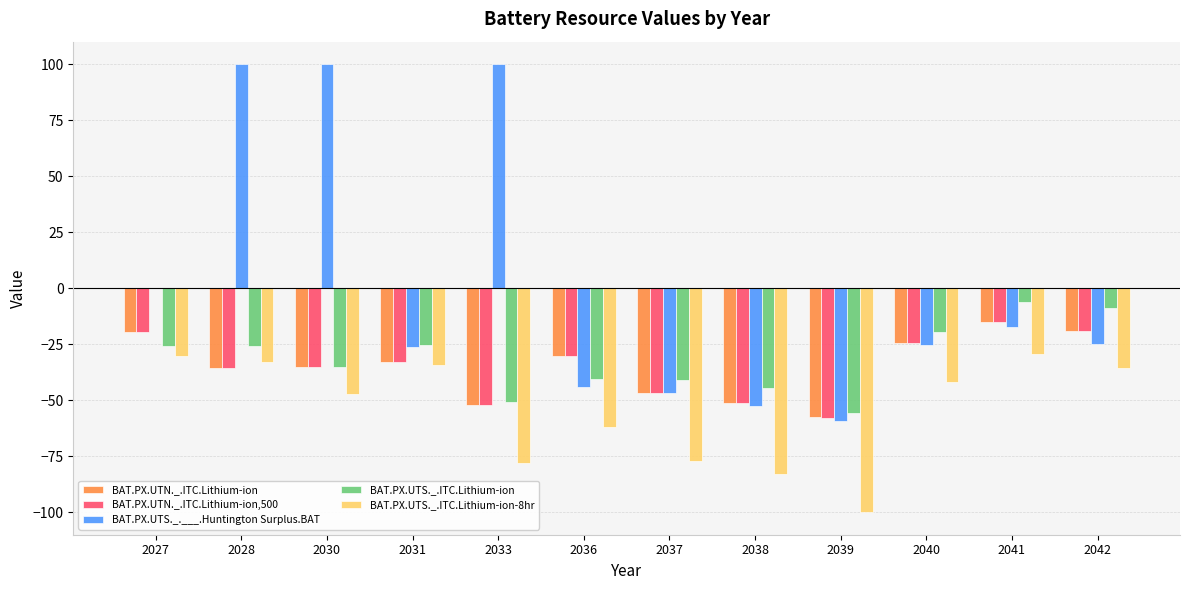

What is the difference between the BAT.PX.UTN._.ITC.Lithium-ion,500 values at 2030 and 2031?

2.4